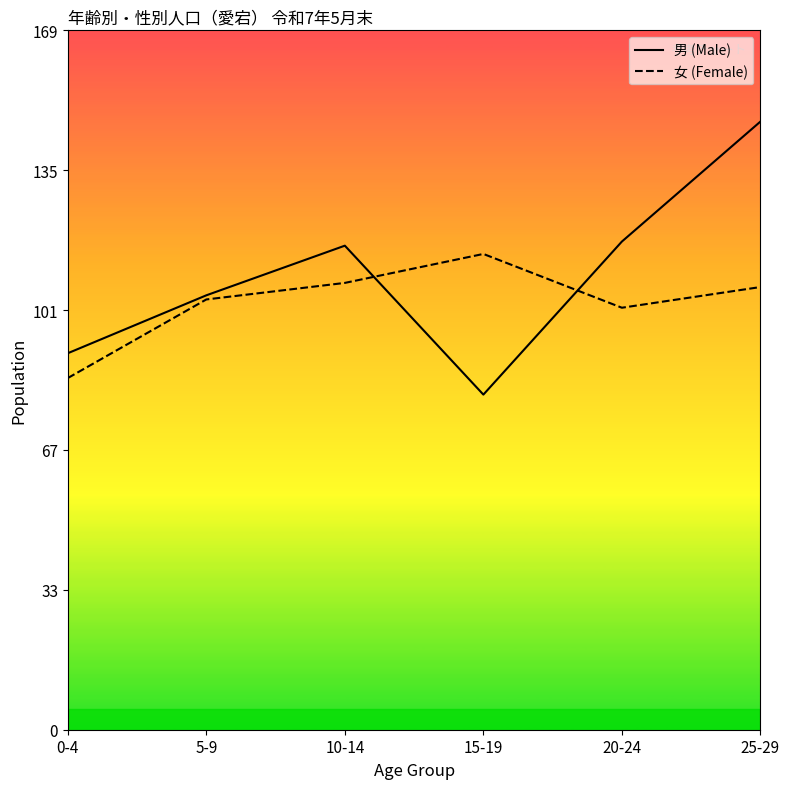

Is this an area chart (filled region under the line)?

No